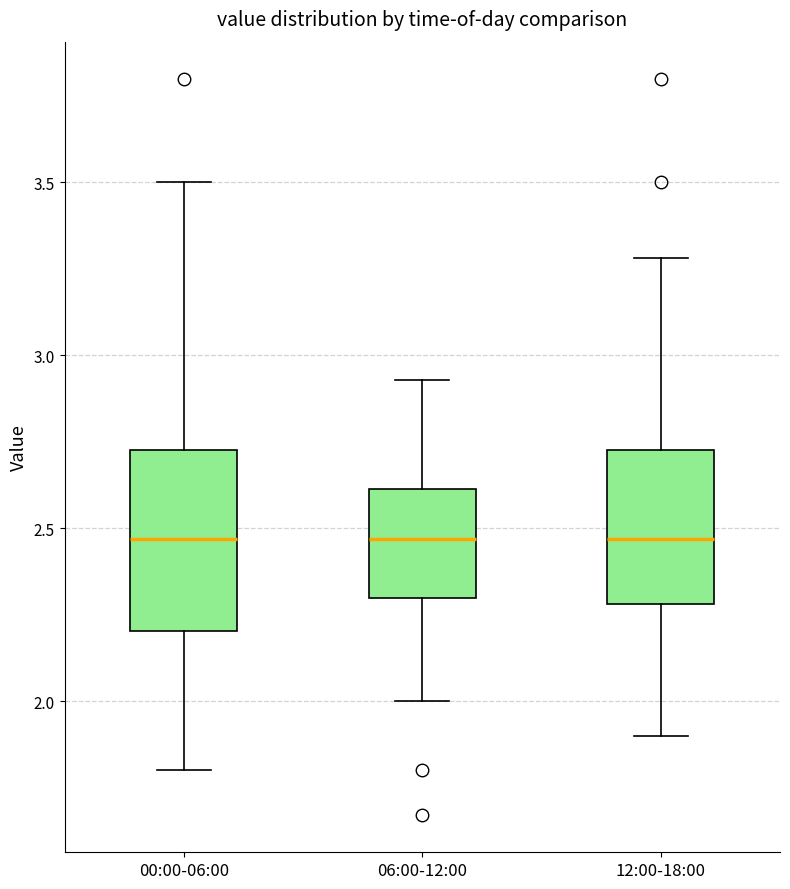

Comparing the boxes themselves (not the whiskers), which one is the tallest?

00:00-06:00